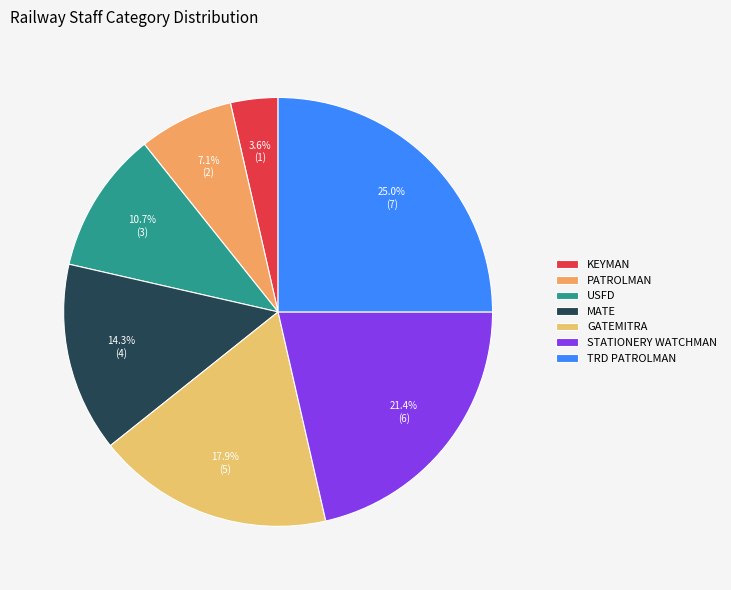

To the nearest percent, what is the average slice percentage?

14%